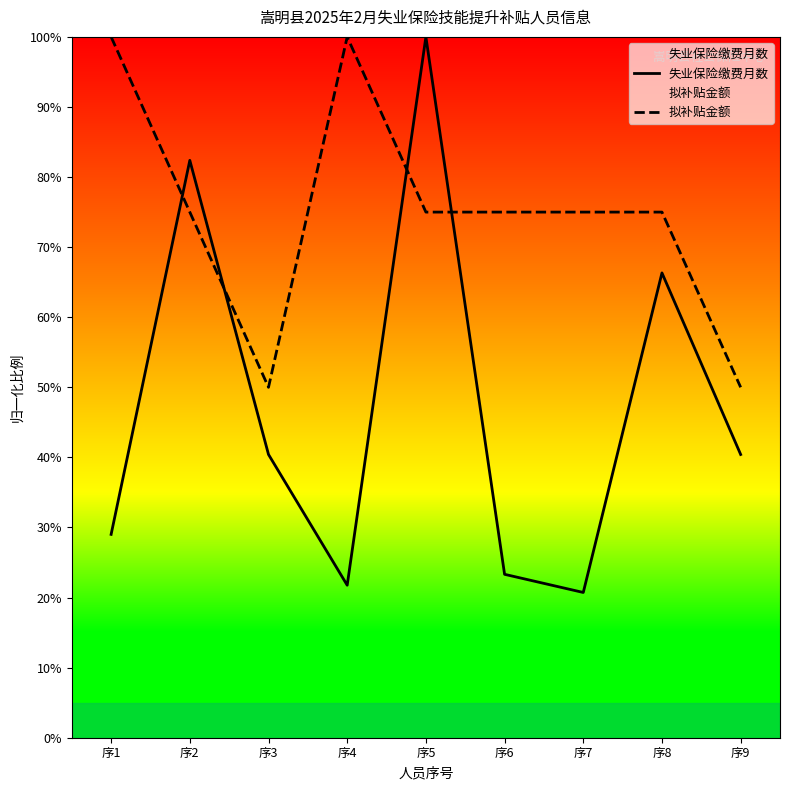

How many interior local peaks does the 失业保险缴费月数 series have?

3